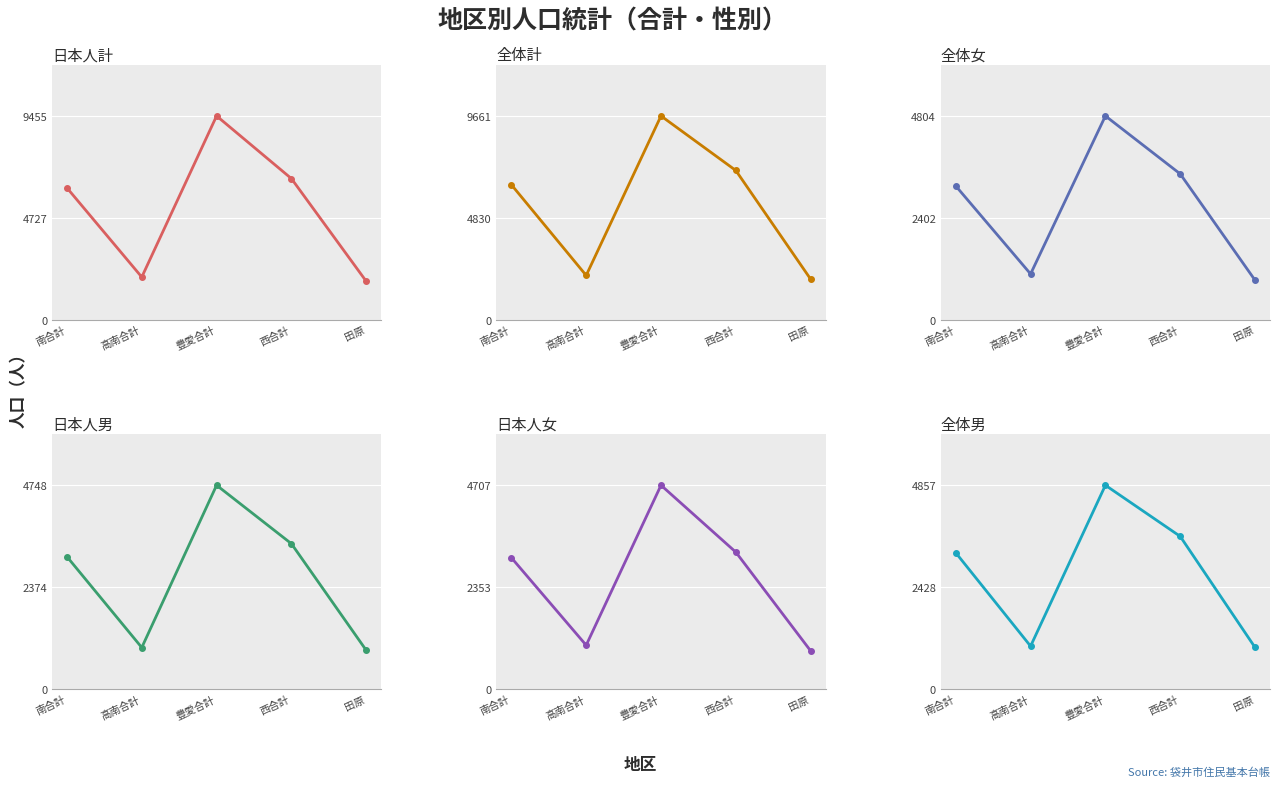

Reading right to left, what are all the values shown in this chart?

日本人計: 1783	6548	9455	1977	6116
全体計: 1922	7075	9661	2099	6400
全体女: 931	3437	4804	1078	3153
日本人男: 902	3386	4748	966	3083
日本人女: 881	3162	4707	1011	3033
全体男: 991	3638	4857	1021	3247